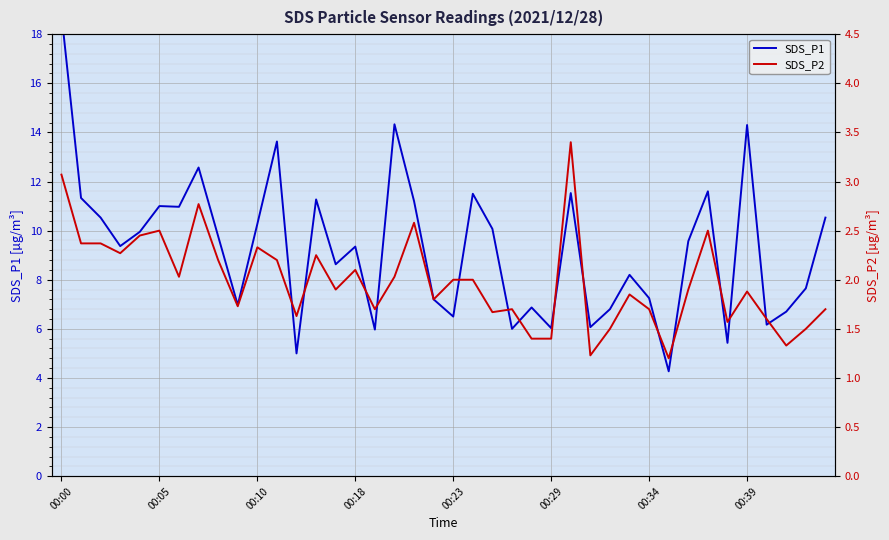

Which series has the largest total across all categories?

SDS_P1